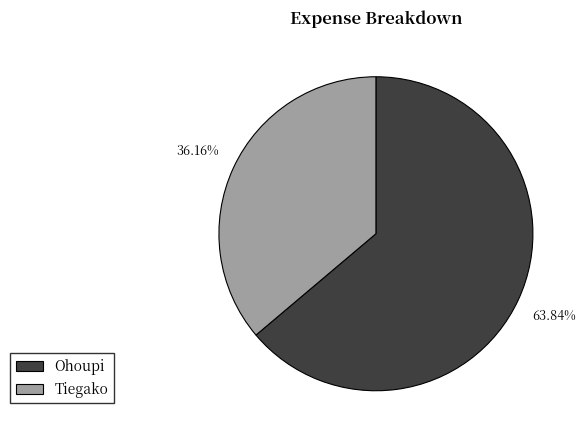

What percentage is the Ohoupi slice, to the nearest percent?

64%